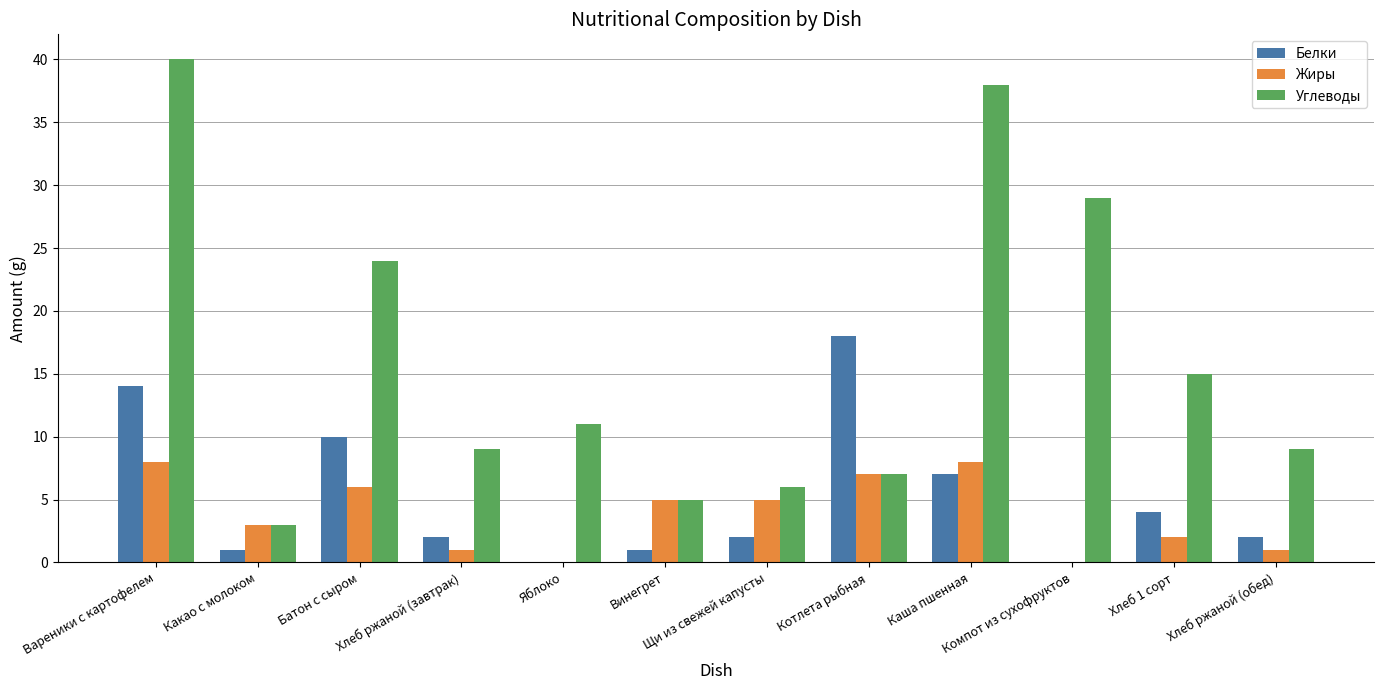

Which series has the largest total across all categories?

Углеводы